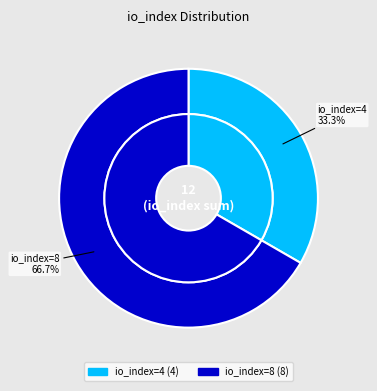

Which category has the smallest portion of the pie?

io_index=4